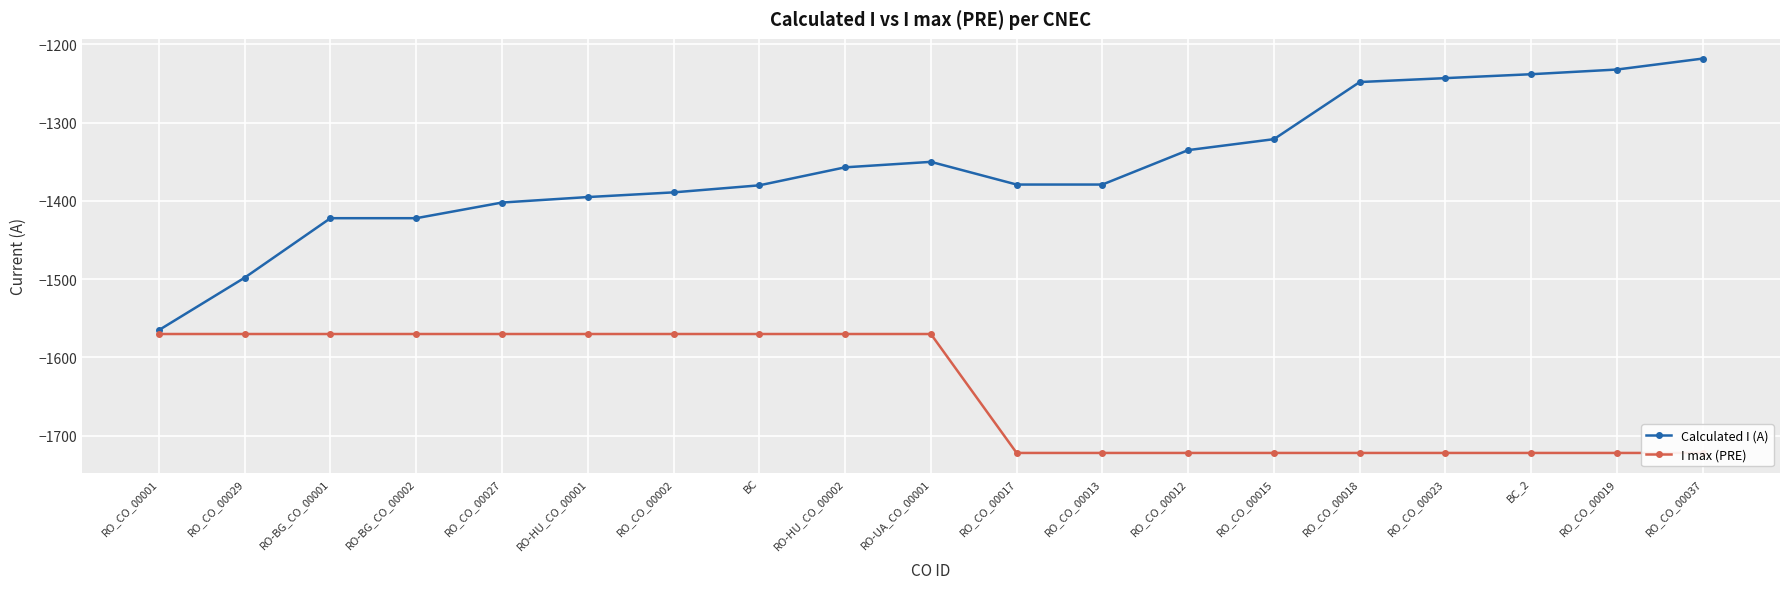

List the labels in order of Calculated I (A) value, smallest first.

RO_CO_00001, RO_CO_00029, RO-BG_CO_00001, RO-BG_CO_00002, RO_CO_00027, RO-HU_CO_00001, RO_CO_00002, BC, RO_CO_00017, RO_CO_00013, RO-HU_CO_00002, RO-UA_CO_00001, RO_CO_00012, RO_CO_00015, RO_CO_00018, RO_CO_00023, BC_2, RO_CO_00019, RO_CO_00037